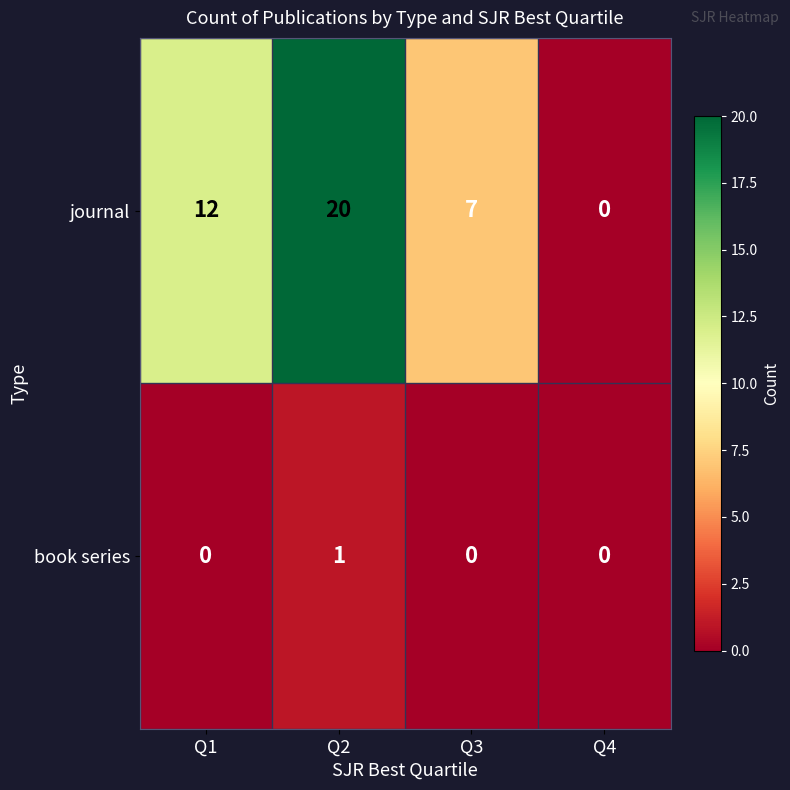

List the series in order of their peak value, lowest first.

book series, journal